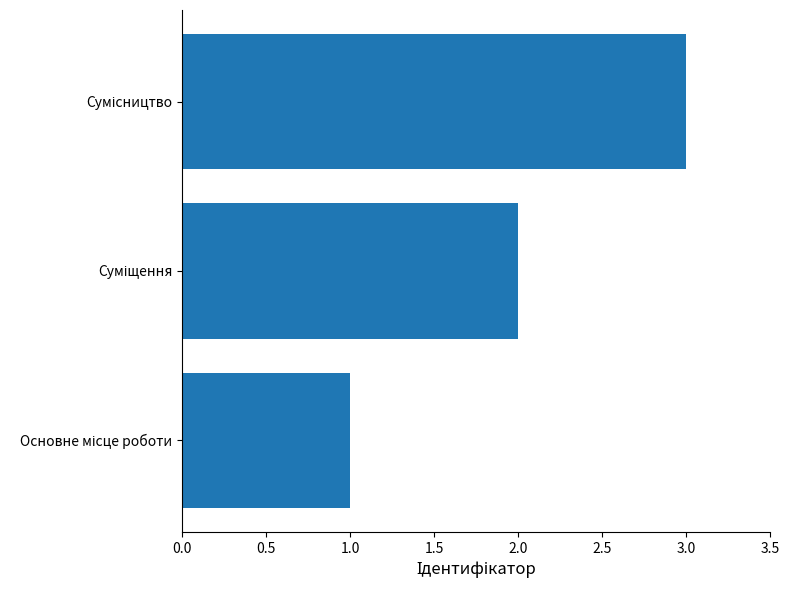

How many data points are less than 2?

1